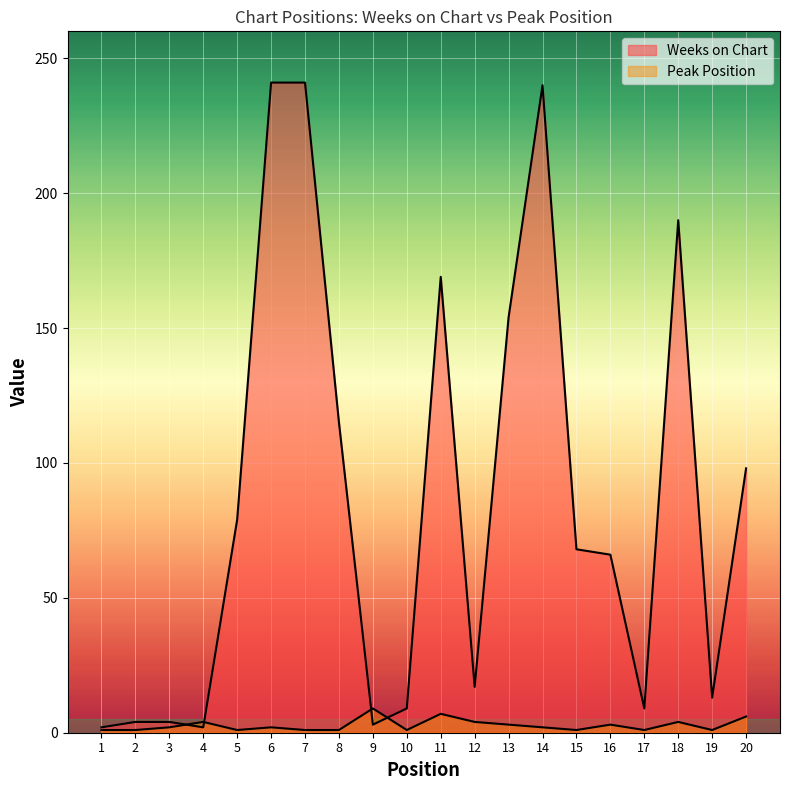

Rank the series by their average value, from highest to lowest.

Weeks on Chart, Peak Position